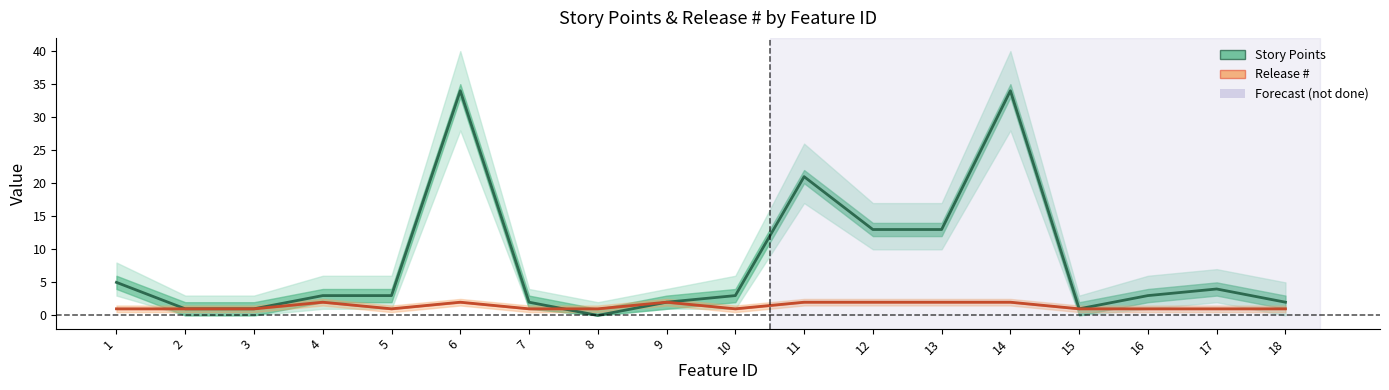

Reading left to right, transcribe all the data shown in this chart.

Story Points: 1=5	2=1	3=1	4=3	5=3	6=34	7=2	8=0	9=2	10=3	11=21	12=13	13=13	14=34	15=1	16=3	17=4	18=2
Release #: 1=1	2=1	3=1	4=2	5=1	6=2	7=1	8=1	9=2	10=1	11=2	12=2	13=2	14=2	15=1	16=1	17=1	18=1